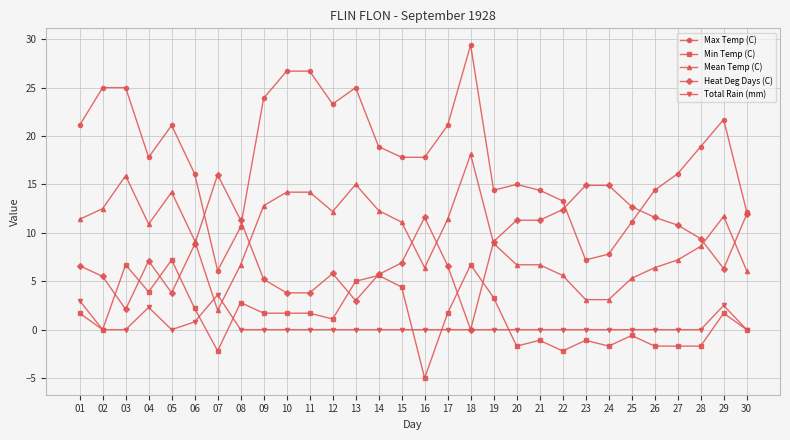

How many lines are shown in the chart?

5